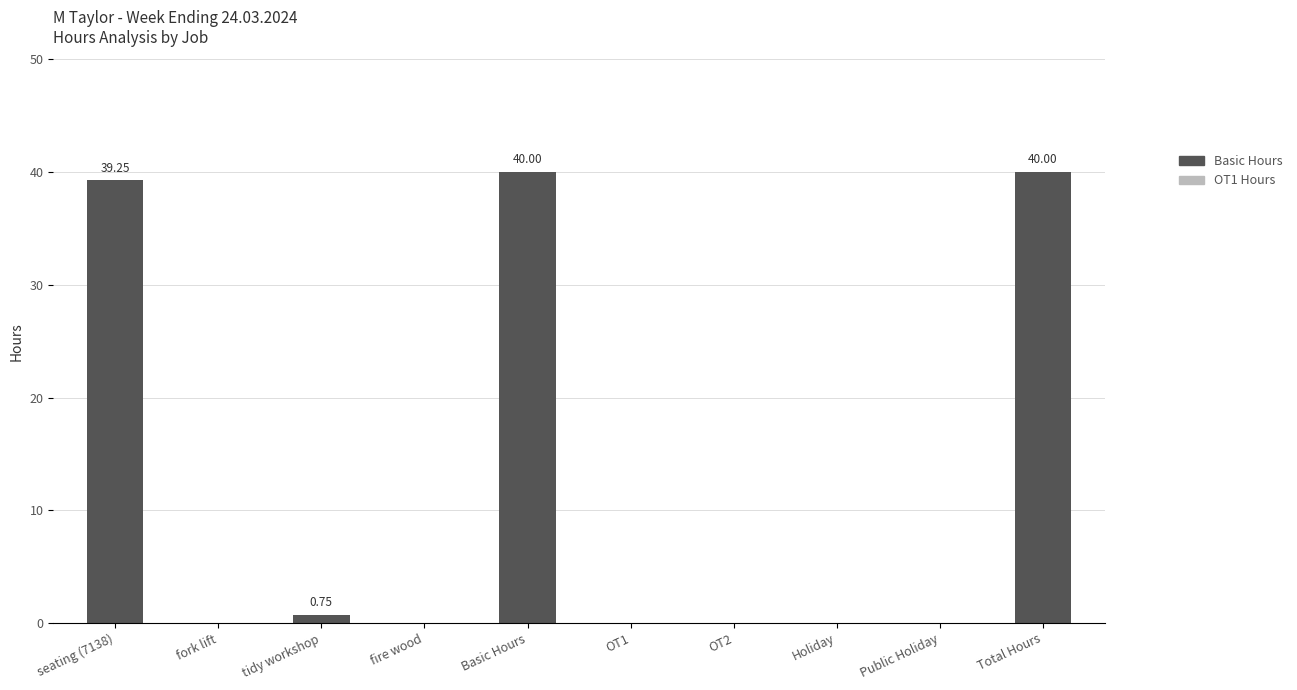

How many distinct data groups are displayed?

1